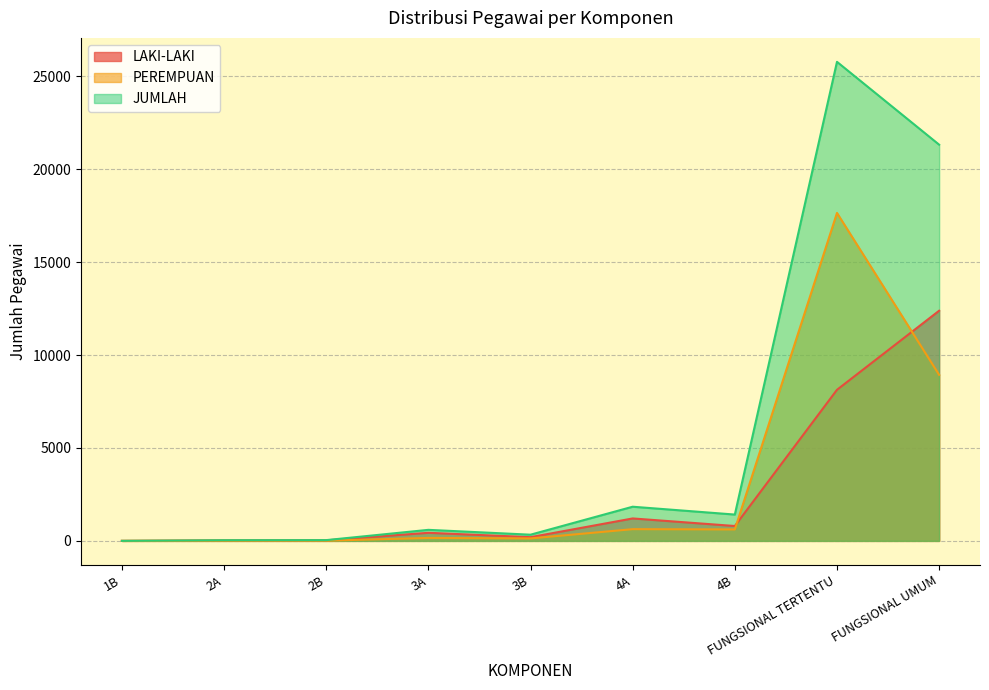

True or false: PEREMPUAN and JUMLAH intersect in this chart.

False